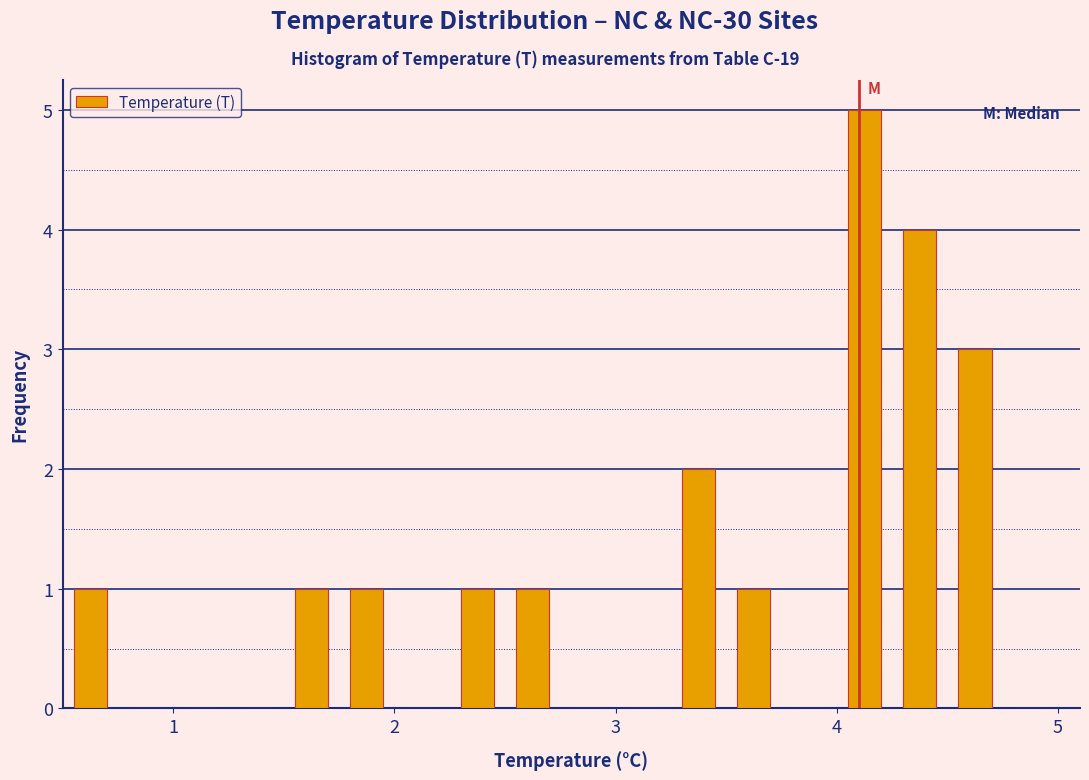

Read against the x-axis, roughly where is the centre of the tallest bar?

4.1